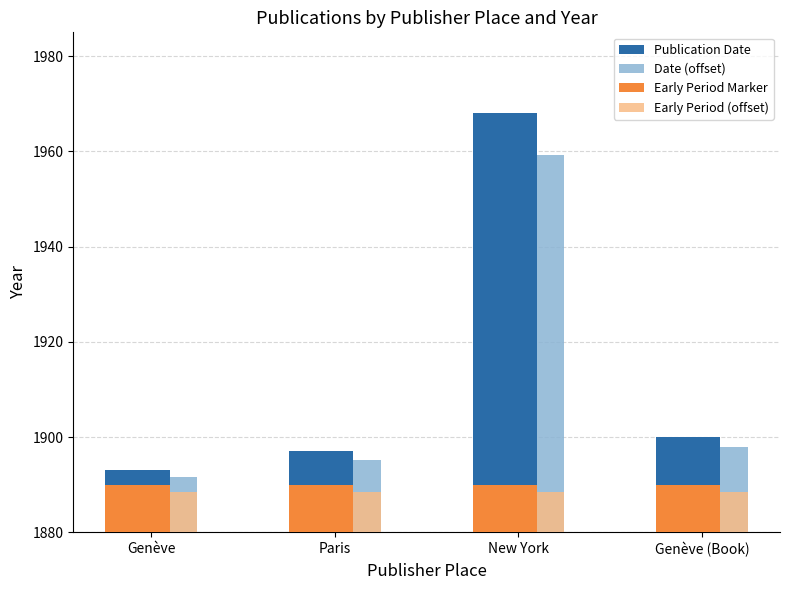

Are the bars horizontal?

No